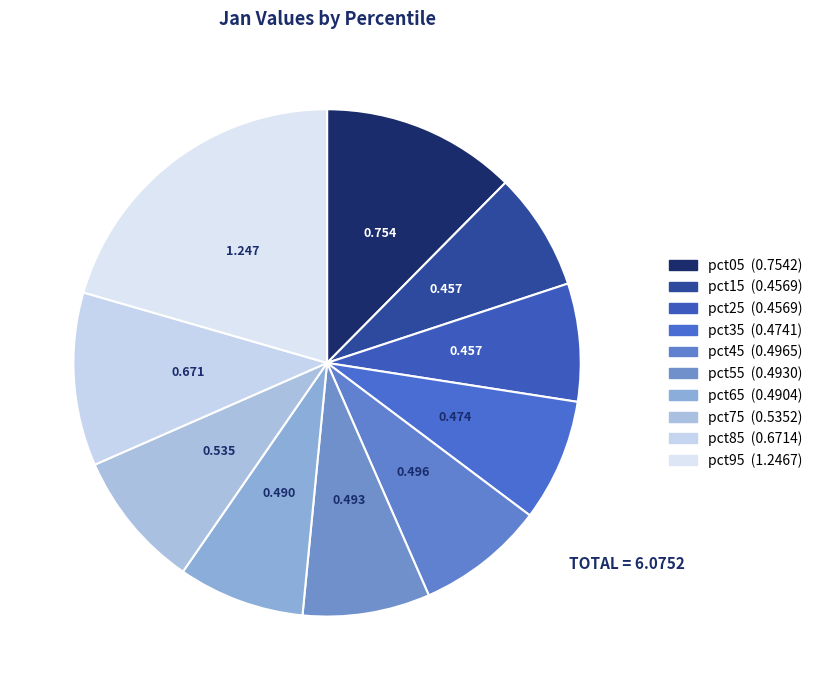

To the nearest percent, what percentage of the pie is pct05?

12%